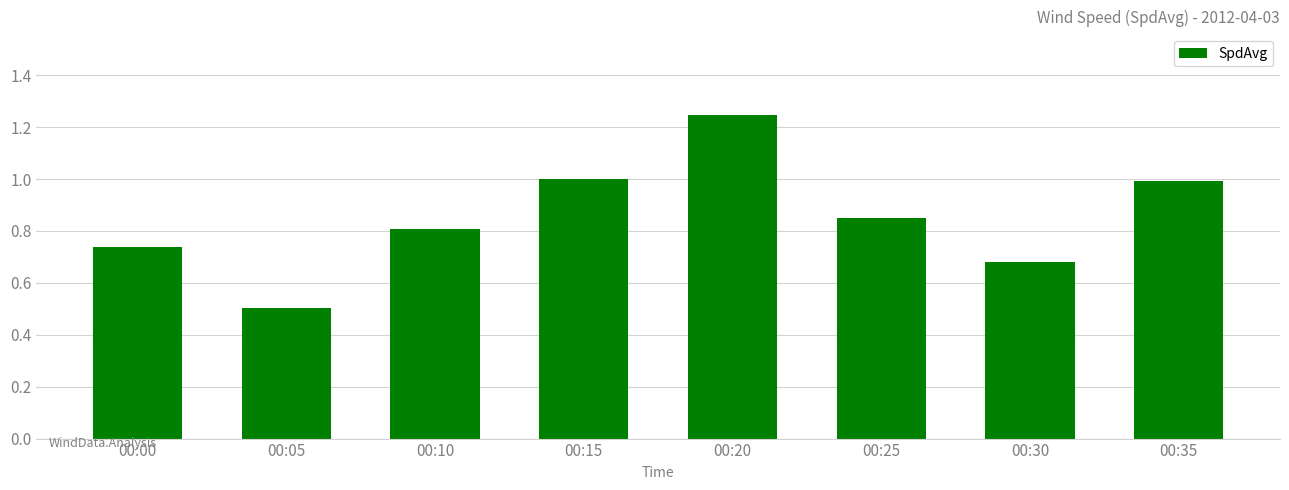

At which category does the chart reach its minimum across all series?

00:05